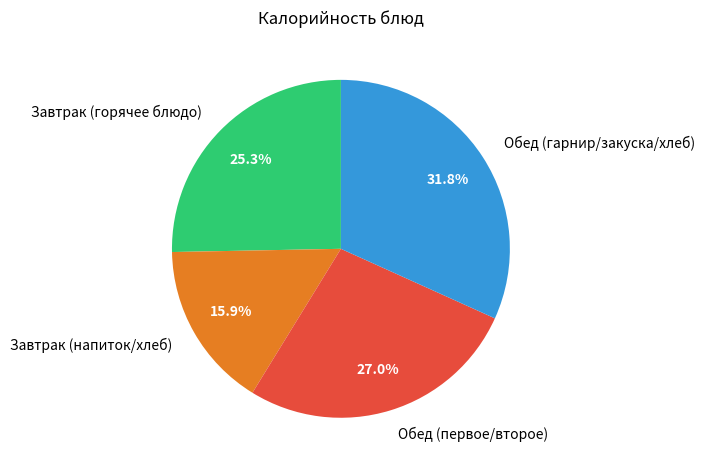

Which category has the smallest portion of the pie?

Завтрак (напиток/хлеб)